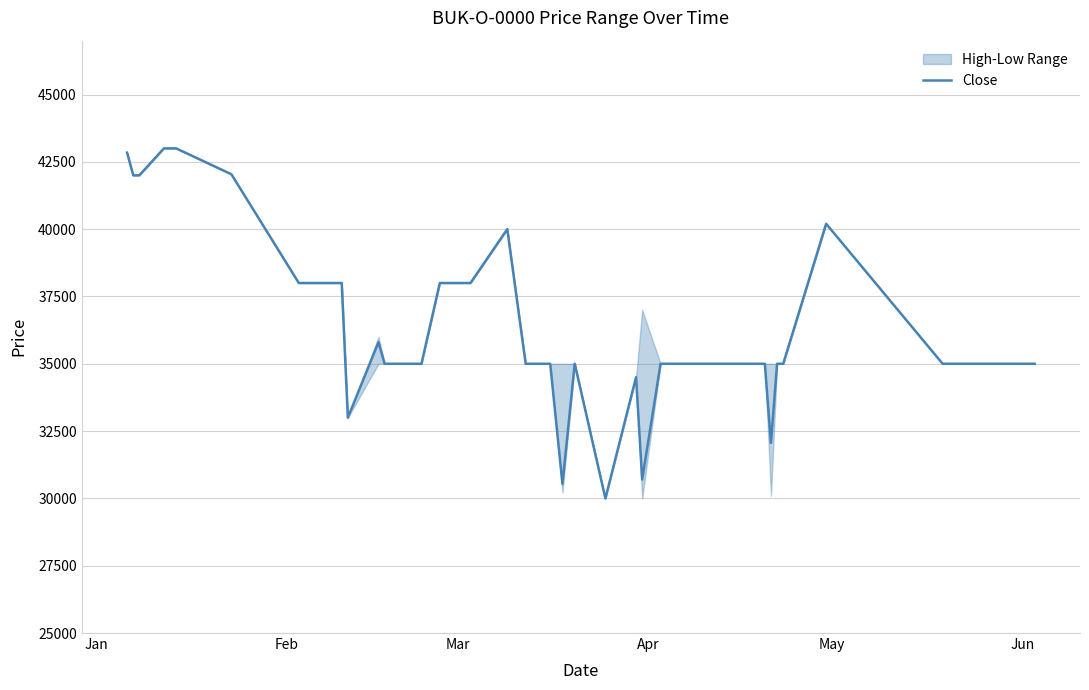

What is the lowest value of the Close series?

30000